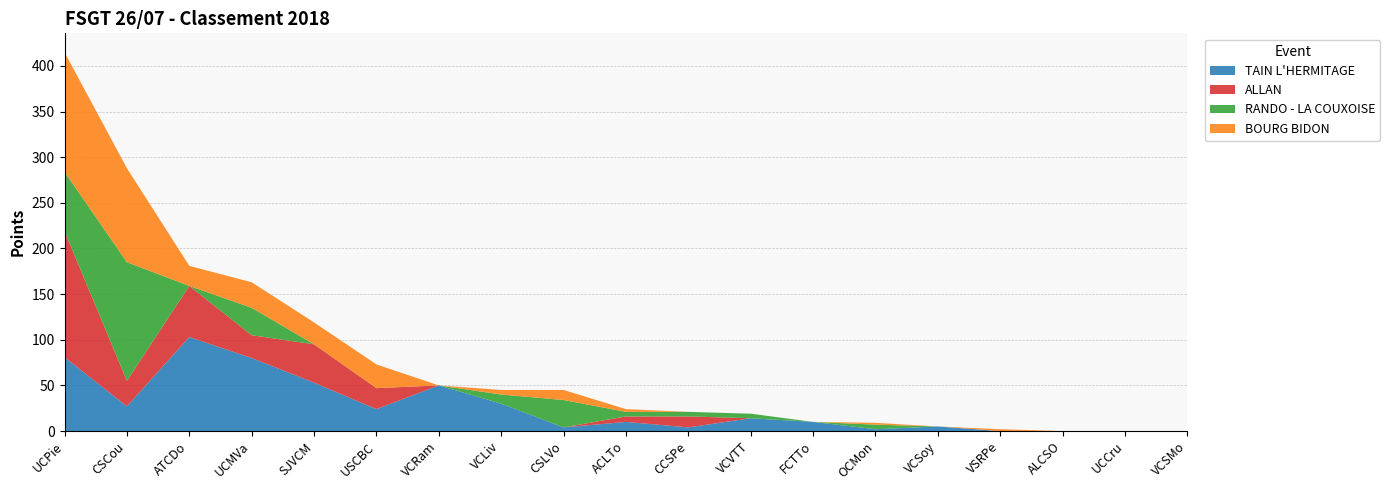

Reading right to left, what are all the values shown in this chart?

TAIN L'HERMITAGE: 0	0	0	0	5	2	10	14	4	10	4	30	50	24	53	80	103	27	81
ALLAN: 0	0	0	0	0	0	0	0	12	6	0	0	0	23	42	25	56	28	138
RANDO - LA COUXOISE: 0	0	0	0	0	5	0	5	5	5	30	10	0	0	0	30	0	130	65
BOURG BIDON: 0	0	0	2	0	2	0	0	0	3	11	5	0	26	24	28	22	103	131